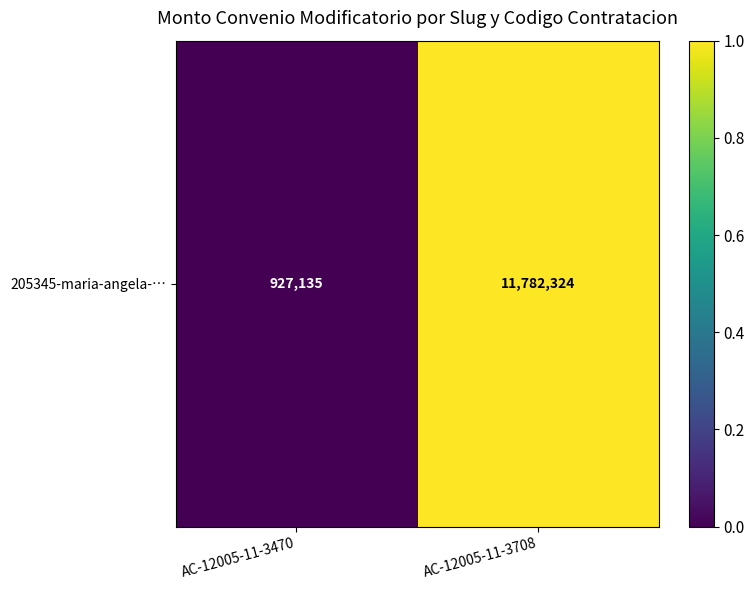

Reading left to right, what are all the values shown in this chart?

AC-12005-11-3470=0	AC-12005-11-3708=1